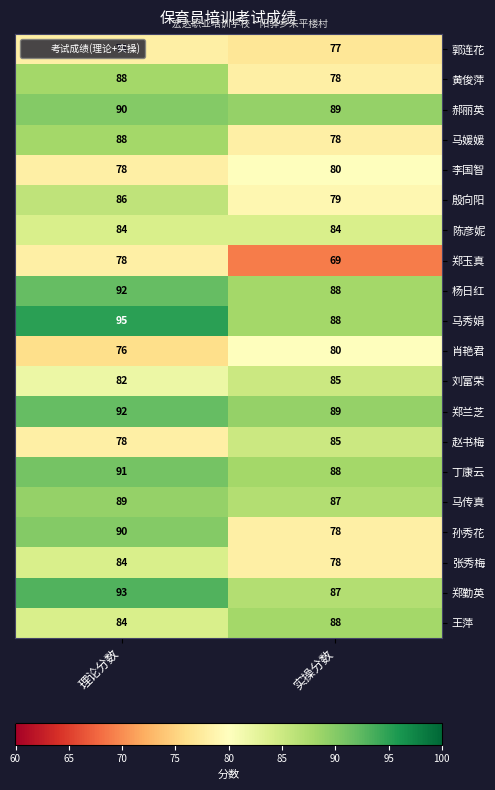

What is the difference between the maximum and minimum values in the 刘富荣 series?

3